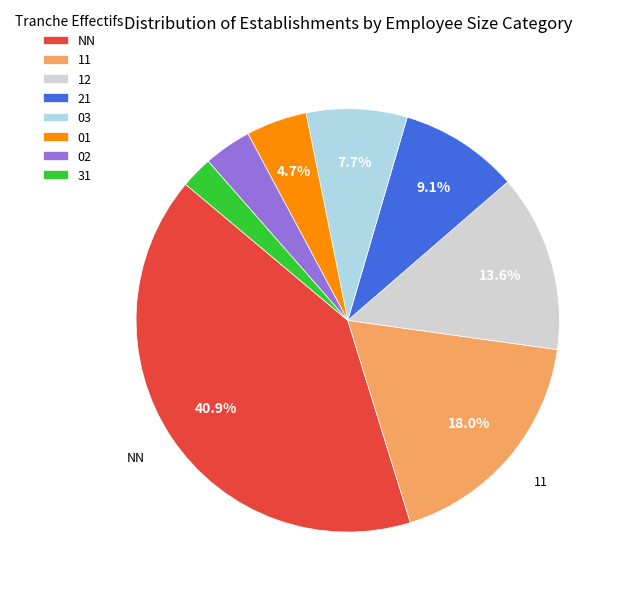

To the nearest percent, what portion does 31 represent?

2%